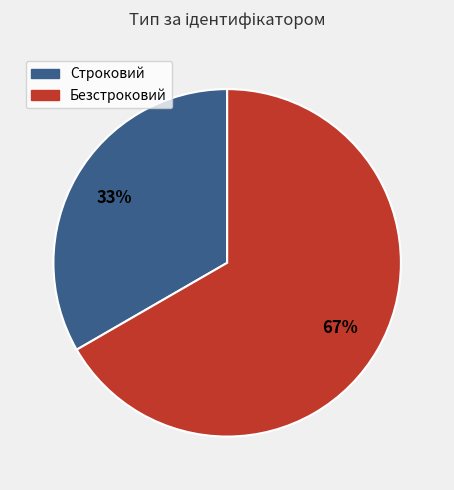

To the nearest percent, what percentage of the pie is Строковий?

33%